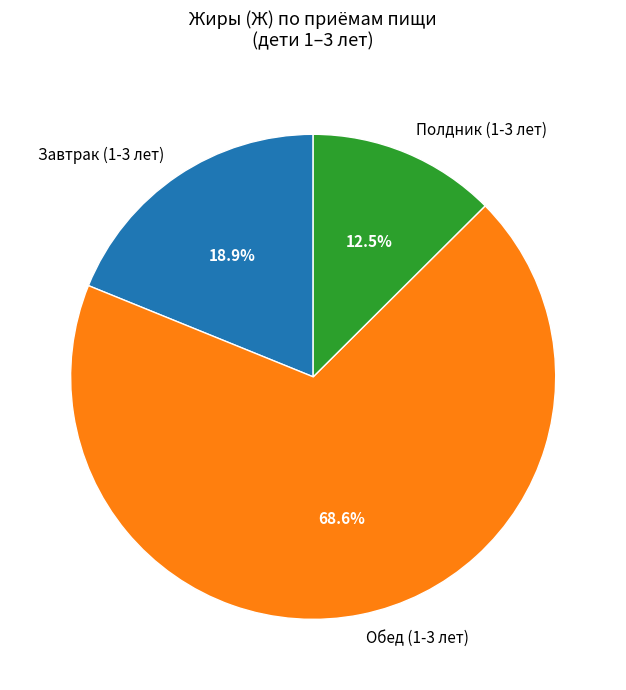

How many slices are in this pie chart?

3